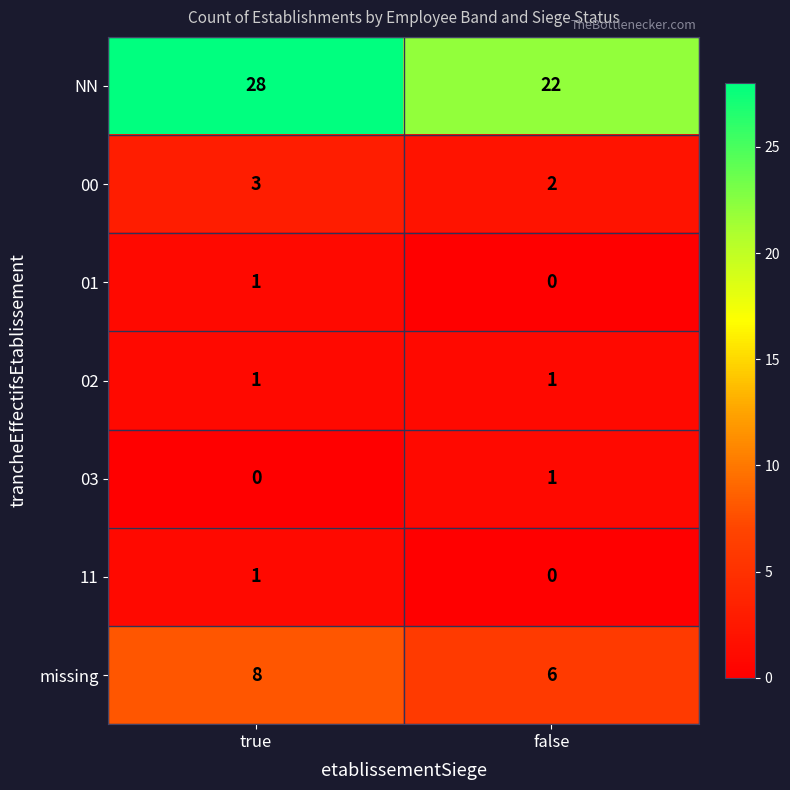

Is it true that 01 equals 0 at false?

True